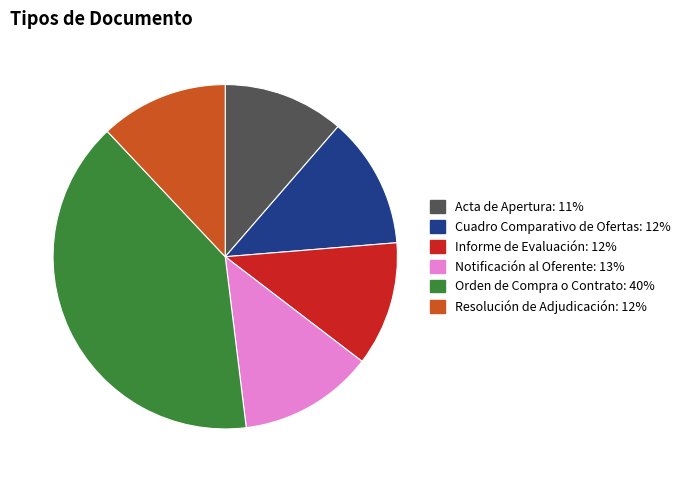

Is Acta de Apertura the majority of the pie?

No